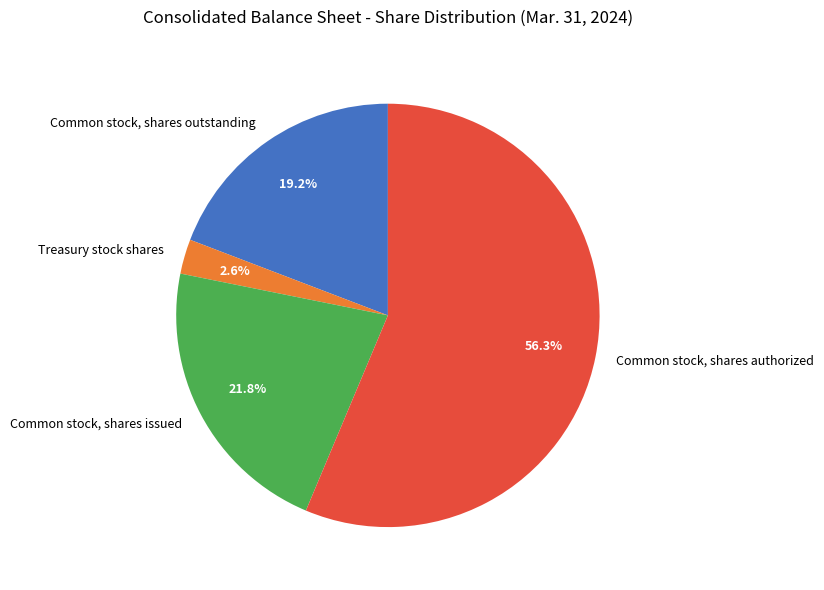

To the nearest percent, what percentage of the pie is Common stock, shares authorized?

56%